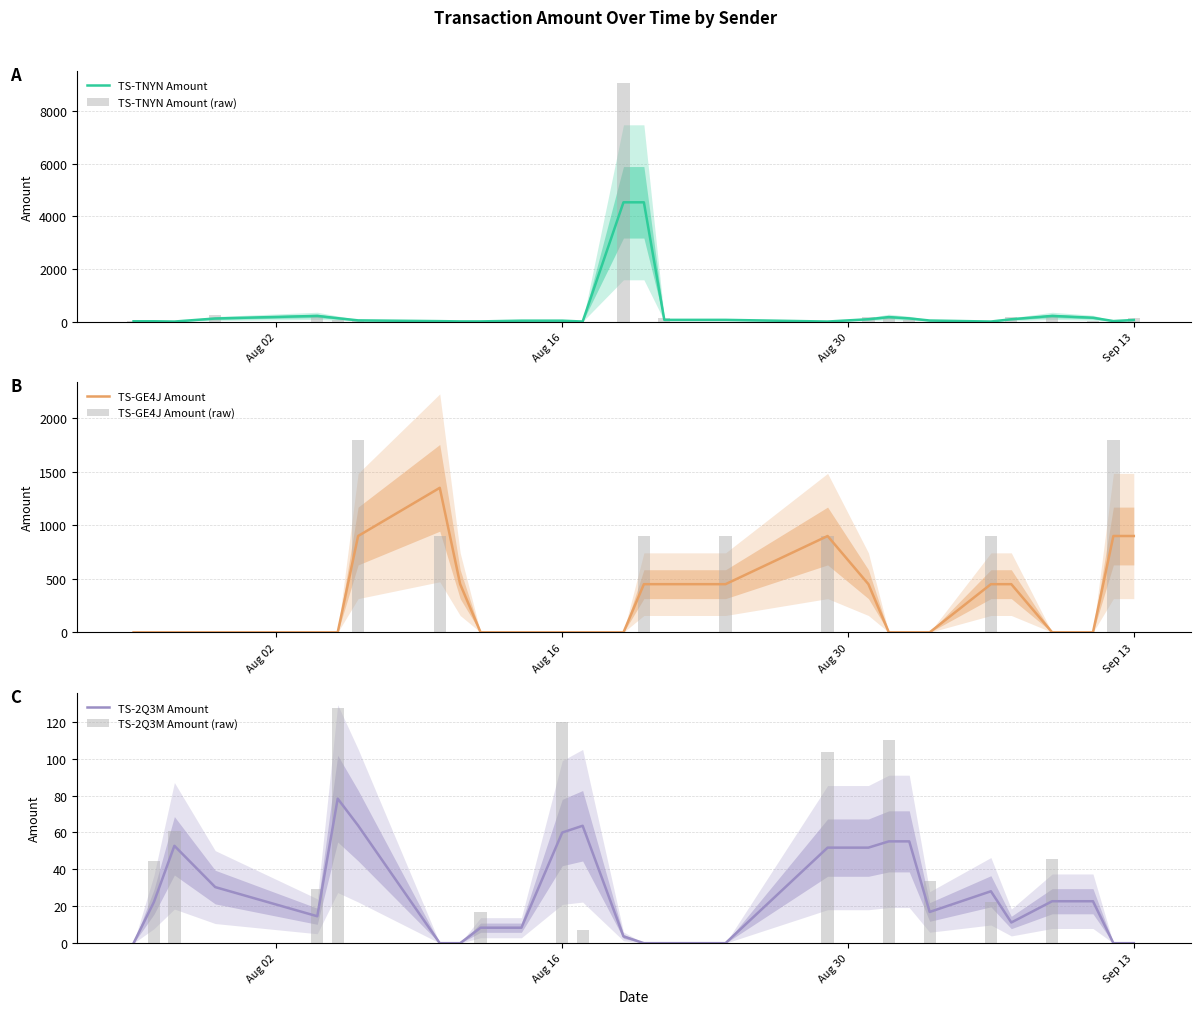

Which series has the largest range (max minus min)?

TS-TNYN Amount (raw)